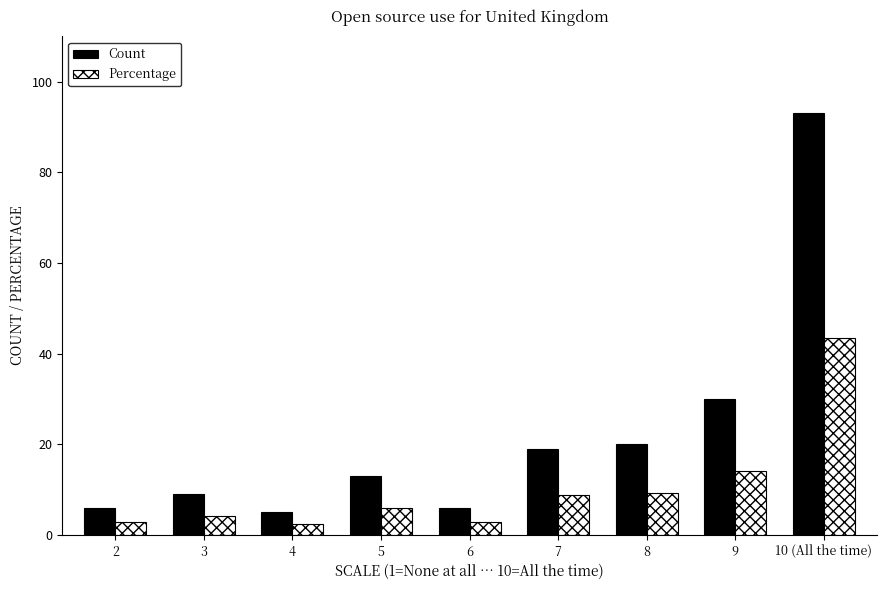

Which series has the largest total across all categories?

Count